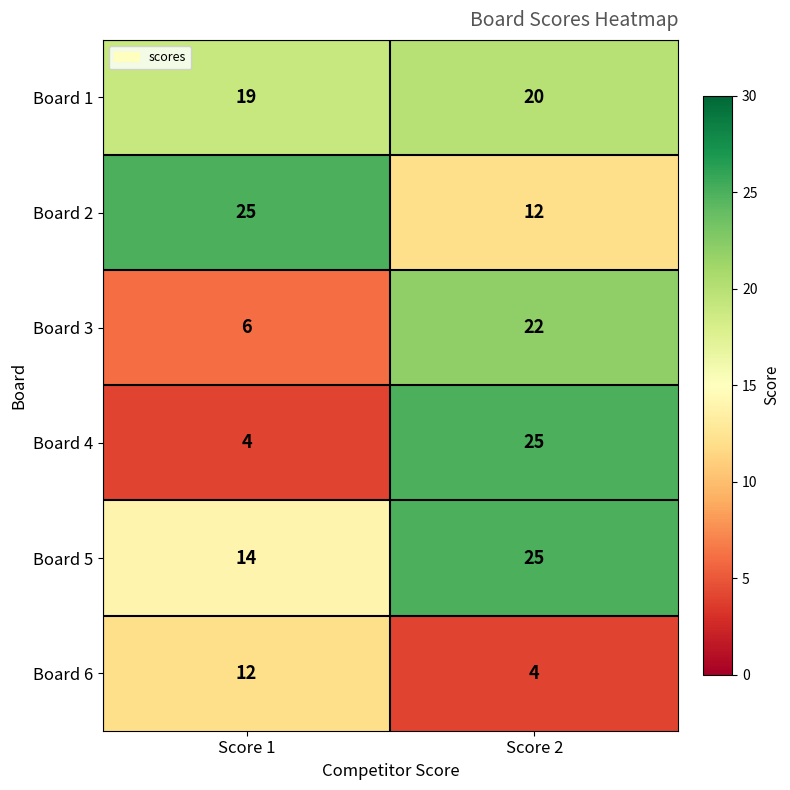

The value of Board 1 at Score 2 is 35. True or false?

False